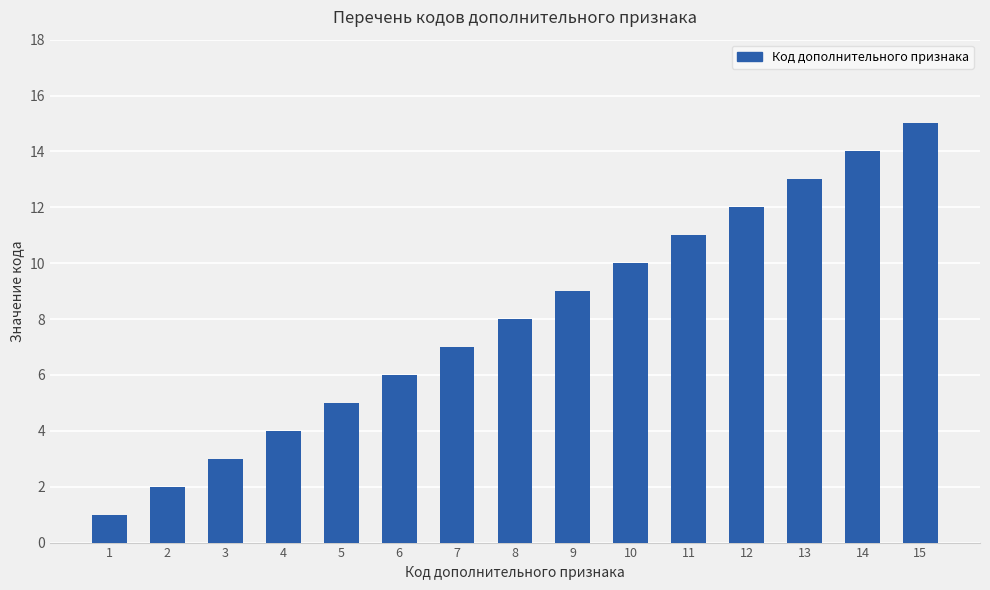

List the labels in order of value, largest first.

15, 14, 13, 12, 11, 10, 9, 8, 7, 6, 5, 4, 3, 2, 1